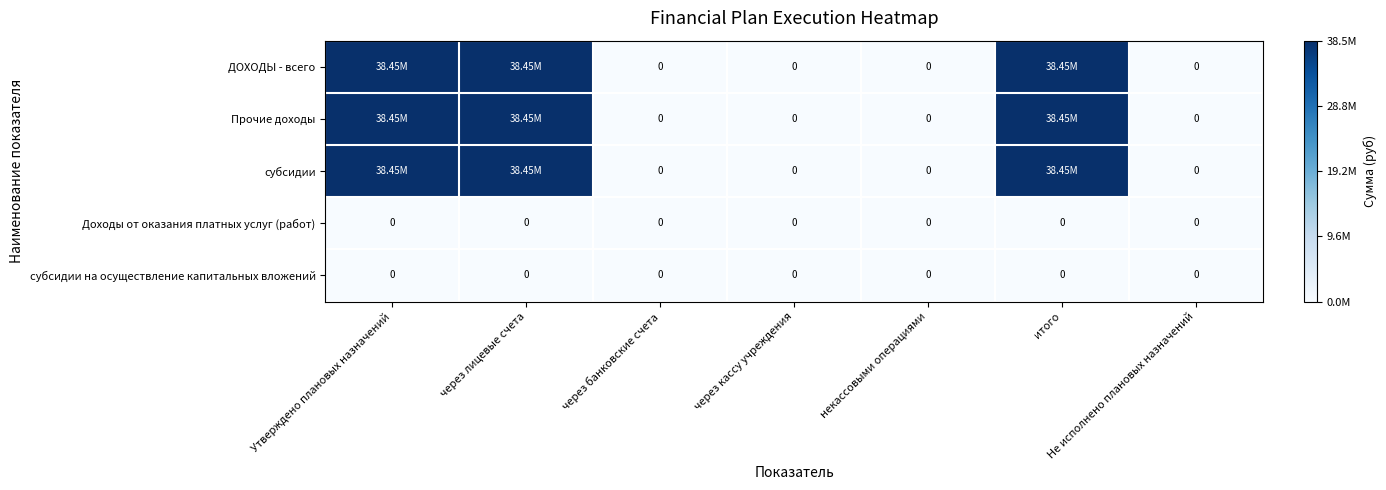

The Прочие доходы series shows 0 at некассовыми операциями. True or false?

True